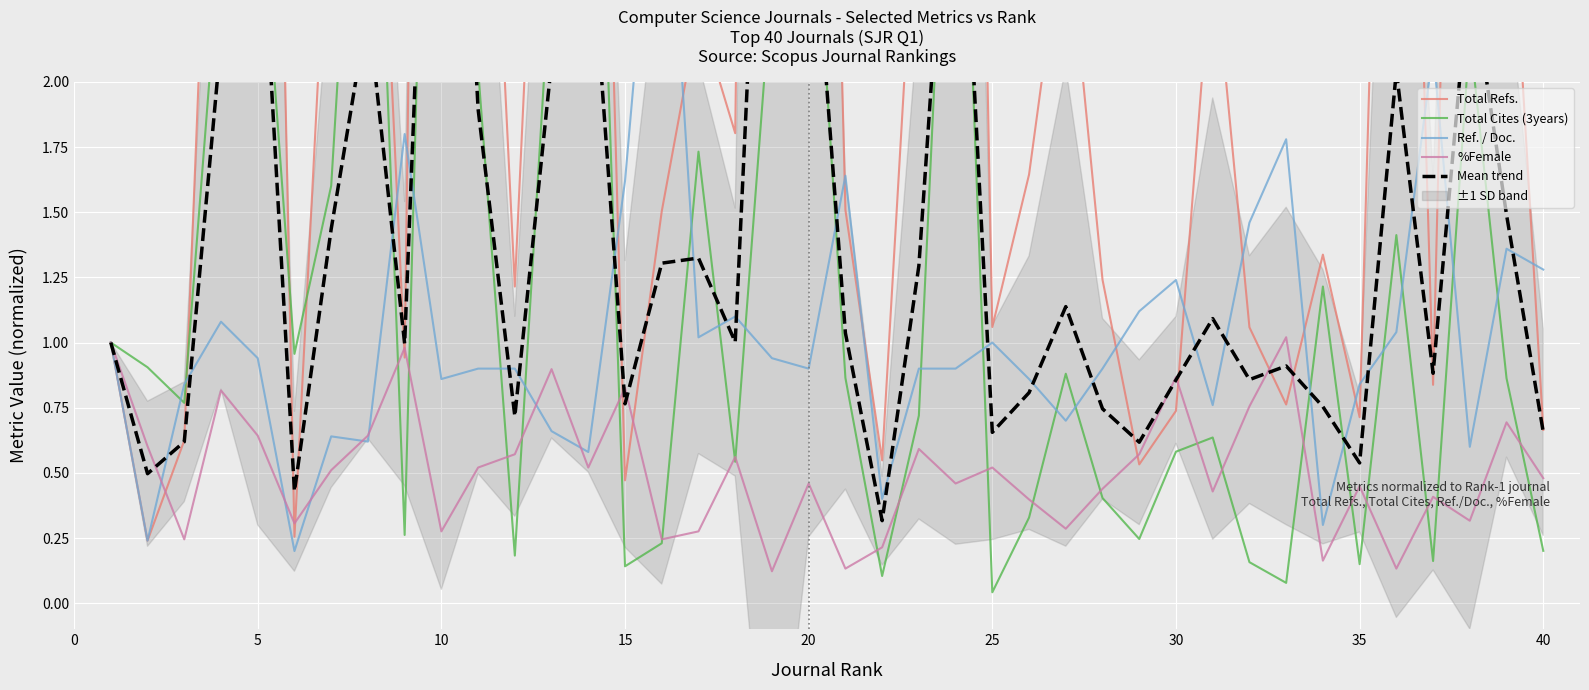

True or false: Total Cites (3years) has more than 1 points higher than both neighbors.

True